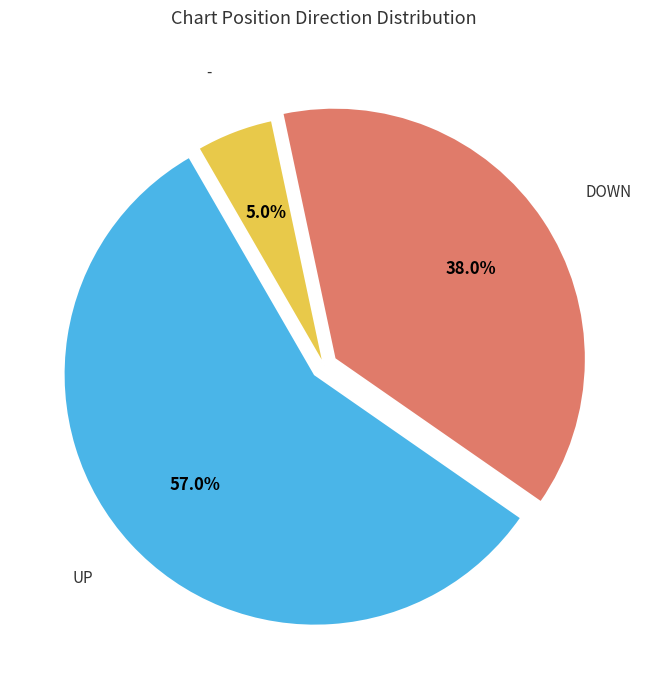

Is there any slice that represents more than half of the pie?

Yes